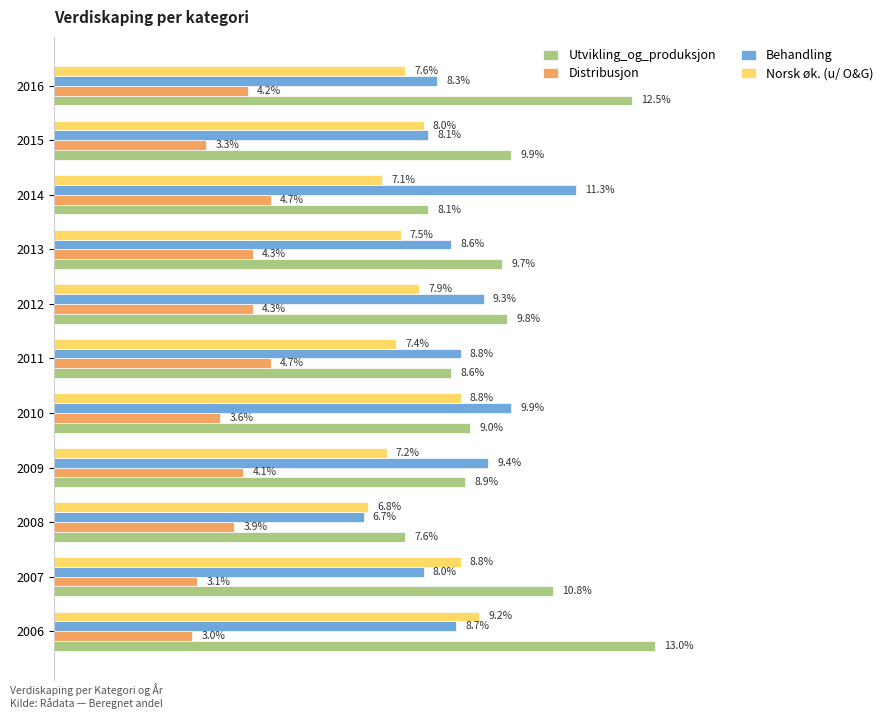

What are all the series names shown in the legend?

Utvikling_og_produksjon, Distribusjon, Behandling, Norsk øk. (u/ O&G)